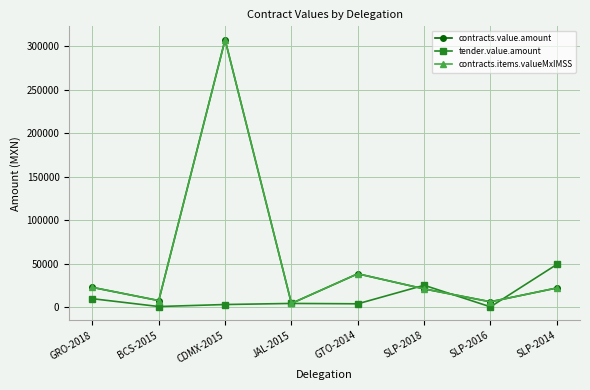

Where is the first local maximum for contracts.items.valueMxIMSS?

CDMX-2015